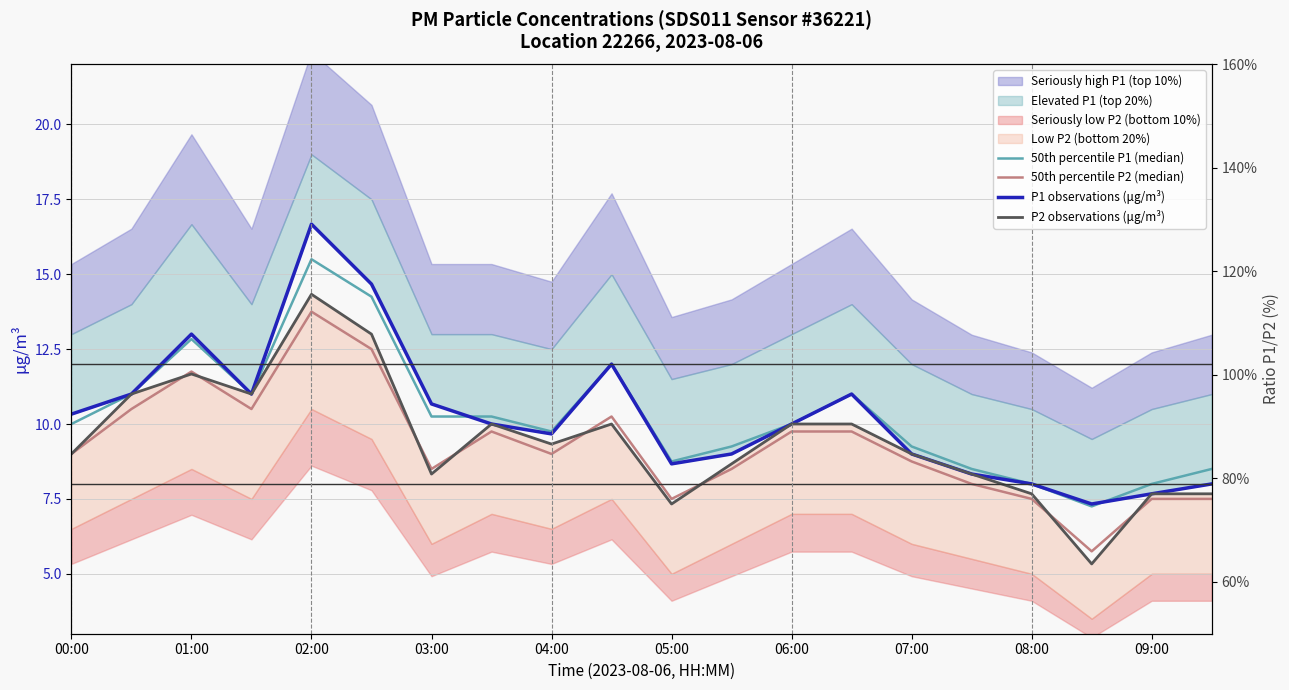

What is the total value across all series at 03:00?

37.8